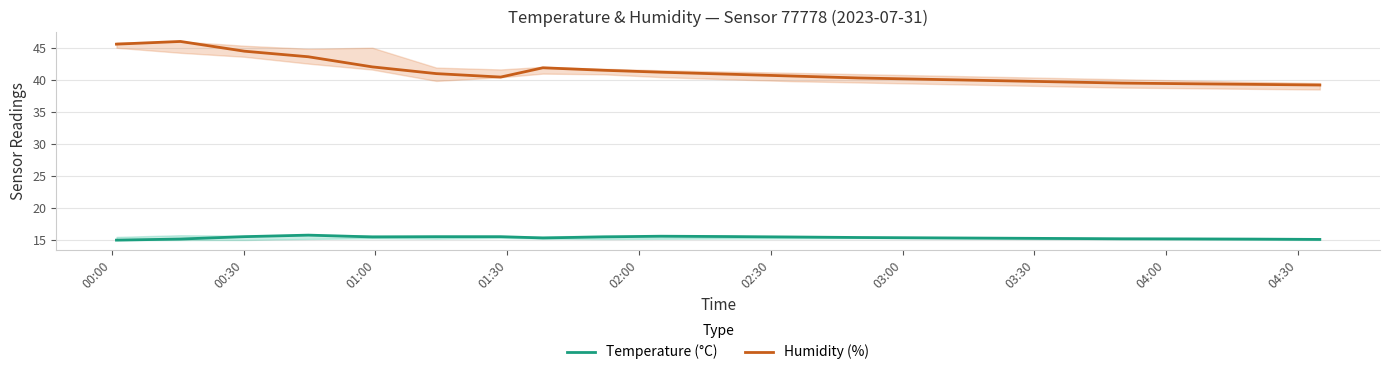

What is the minimum value shown in the chart?

15.0